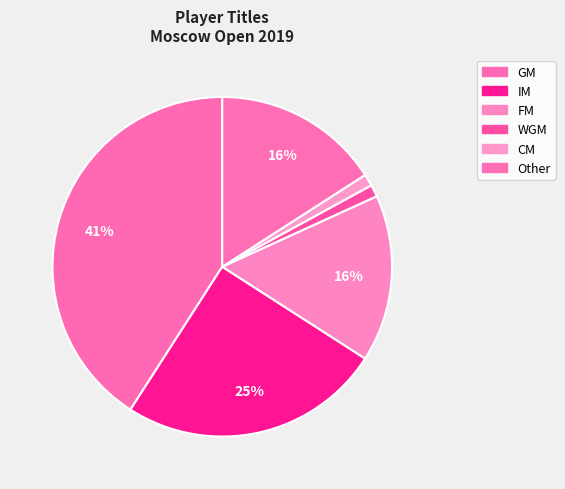

Is there any slice that represents more than half of the pie?

No